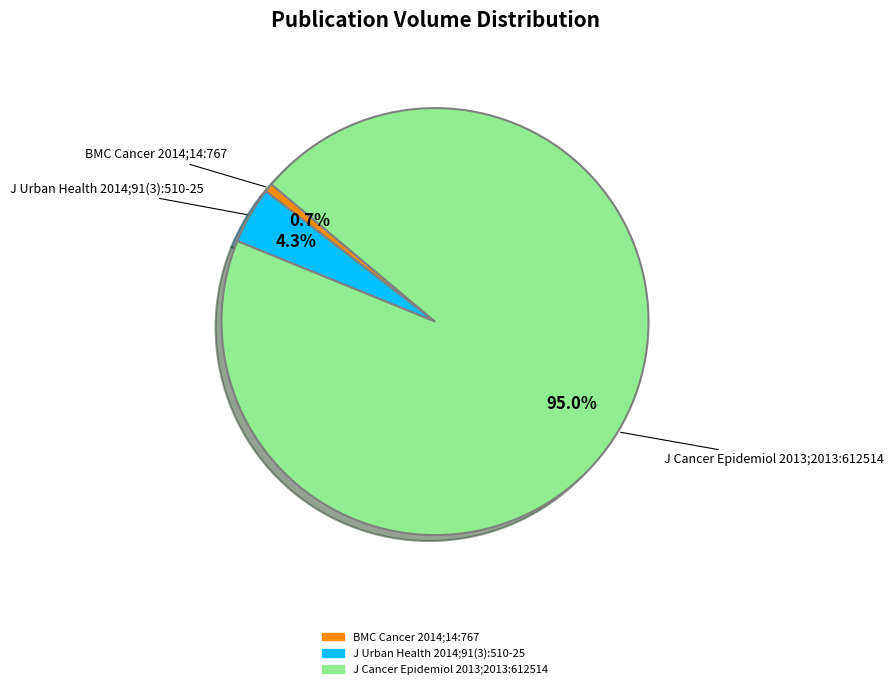

To the nearest percent, what is the difference between the largest and smallest slice percentages?

94%